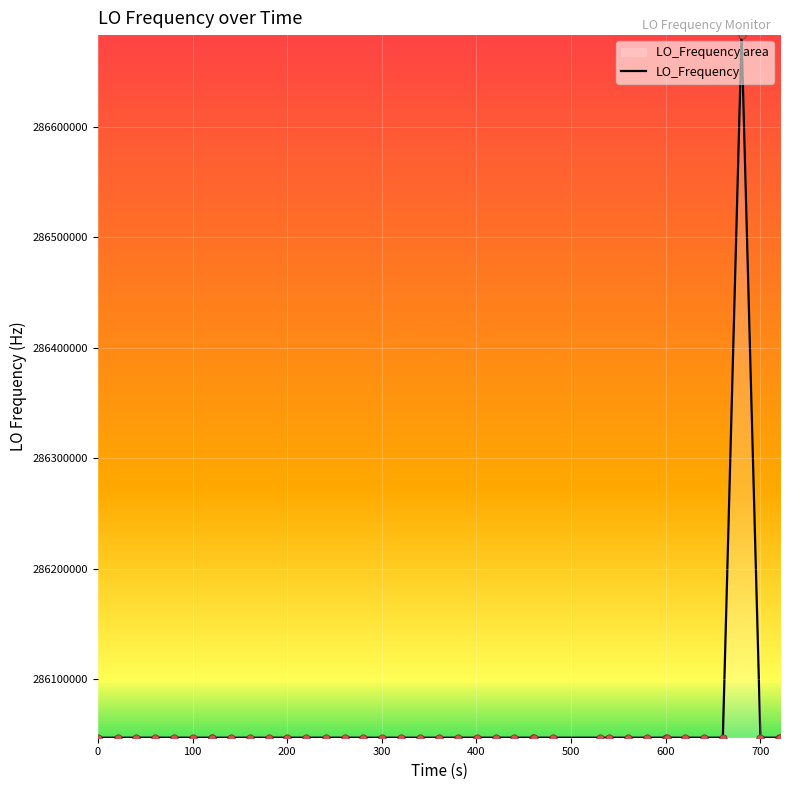

What is the minimum value shown in the chart?

286046998.1